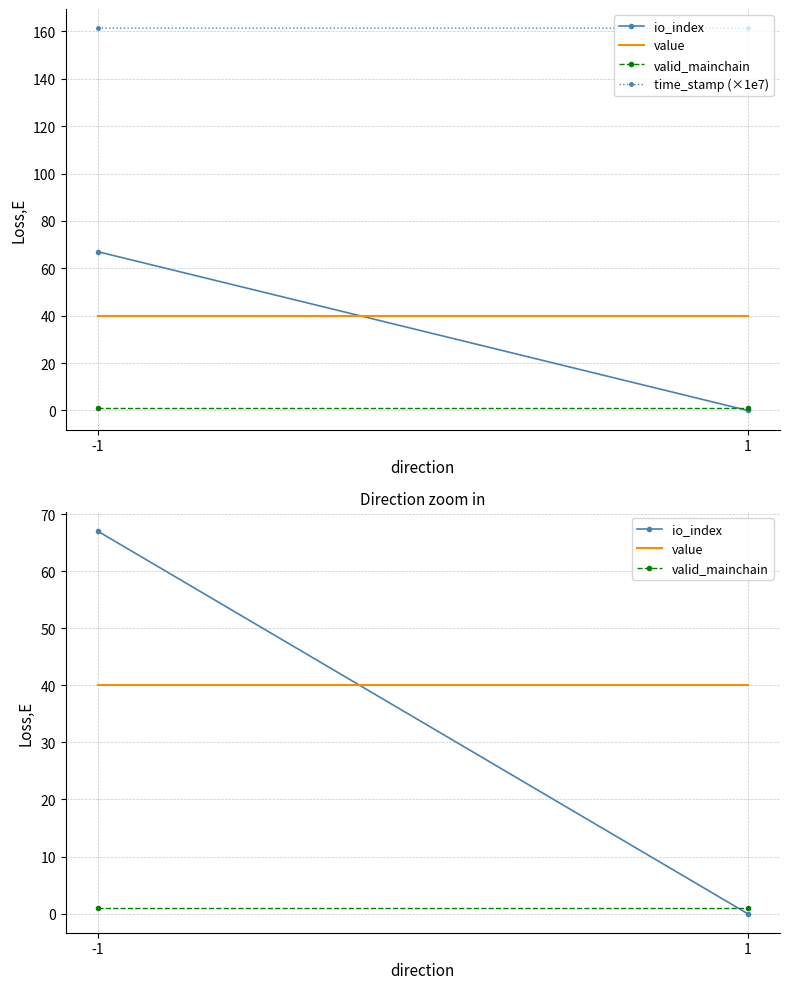

How many lines are shown in the chart?

4